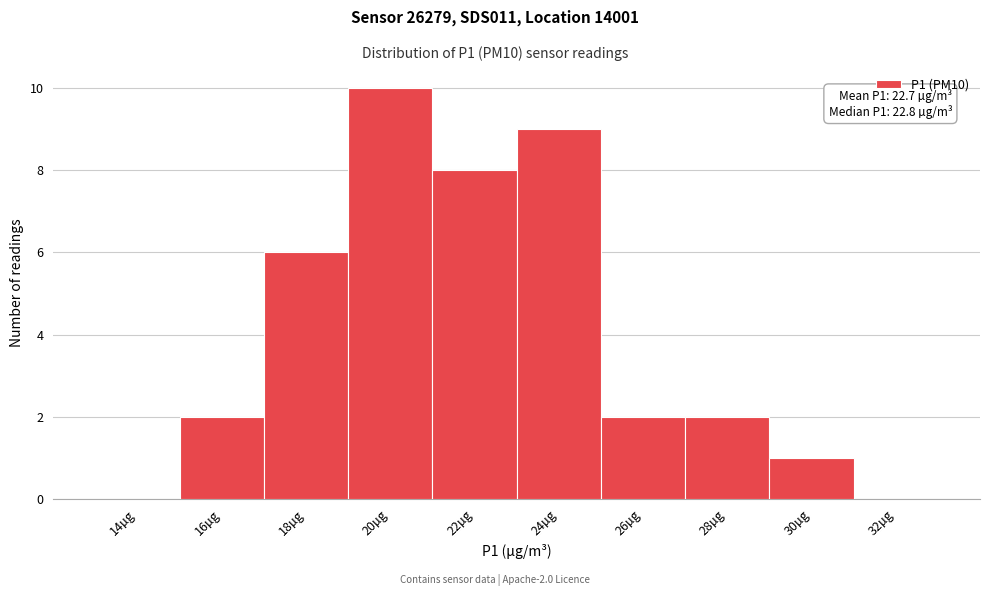

Reading right to left, list all the values displayed in this chart.

32µg=0	30µg=1	28µg=2	26µg=2	24µg=9	22µg=8	20µg=10	18µg=6	16µg=2	14µg=0